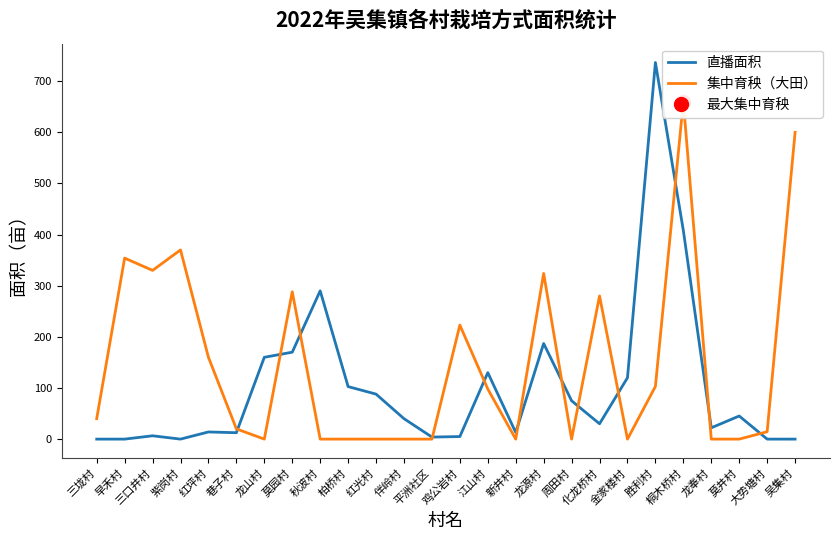

What is the average value of the 集中育秧（大田） series?

148.6